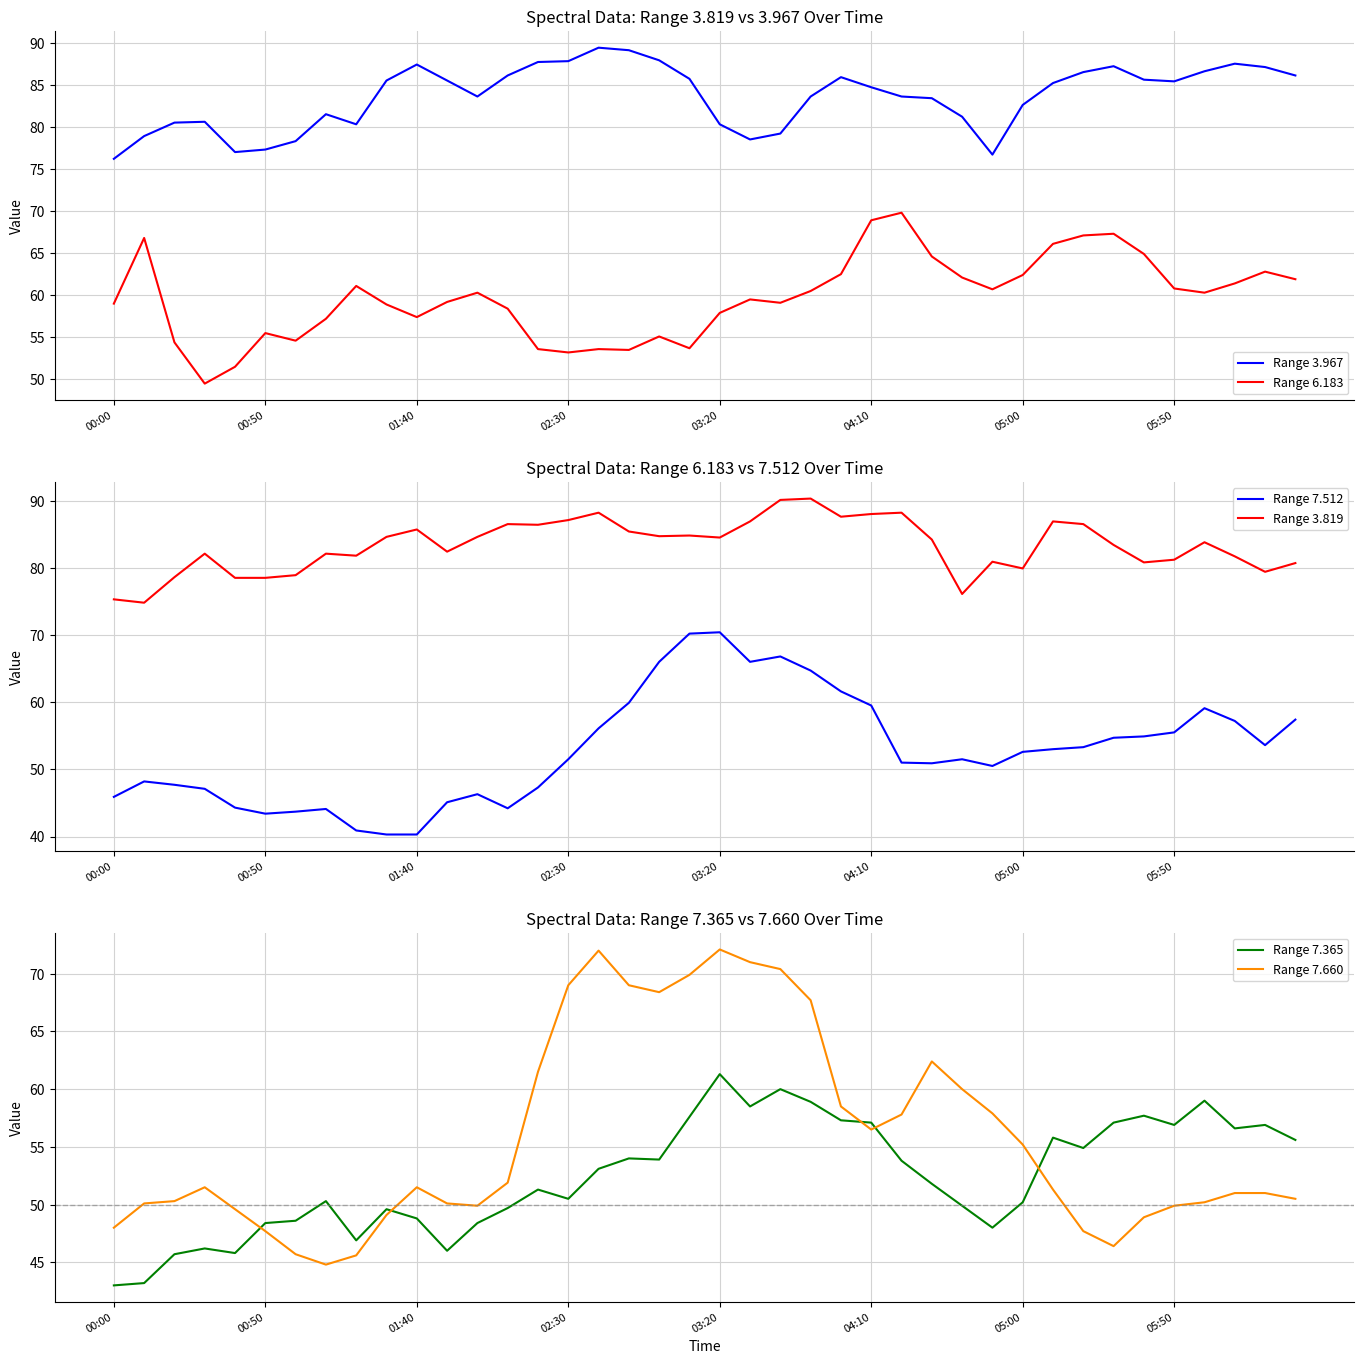

Is this an area chart (filled region under the line)?

No